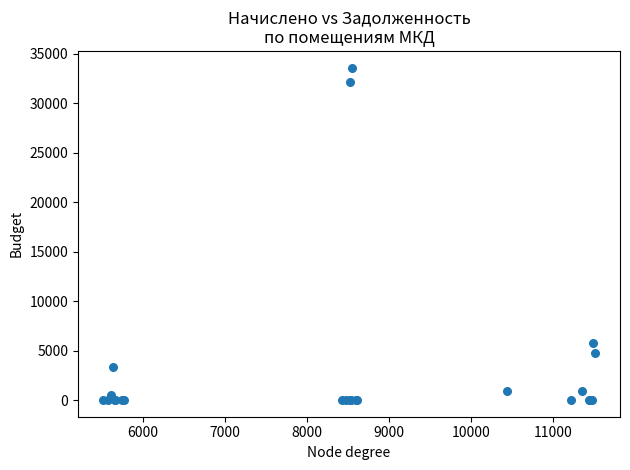

What Y value in the scatter plot is closest to 16791?

5744.6